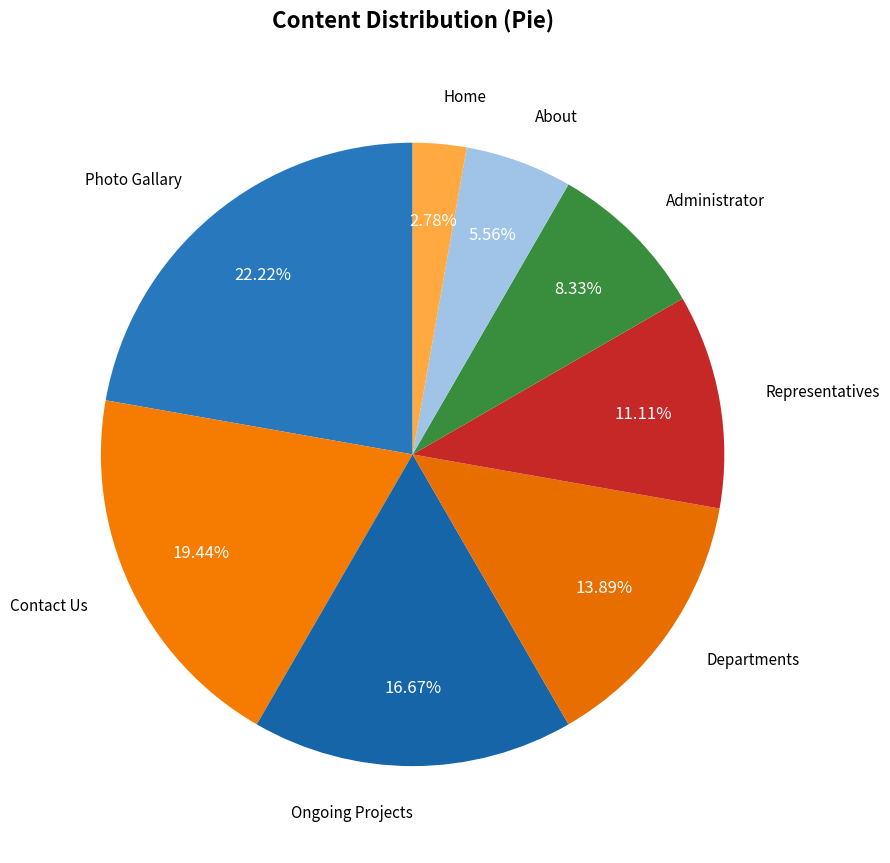

Count the number of slices in the pie.

8